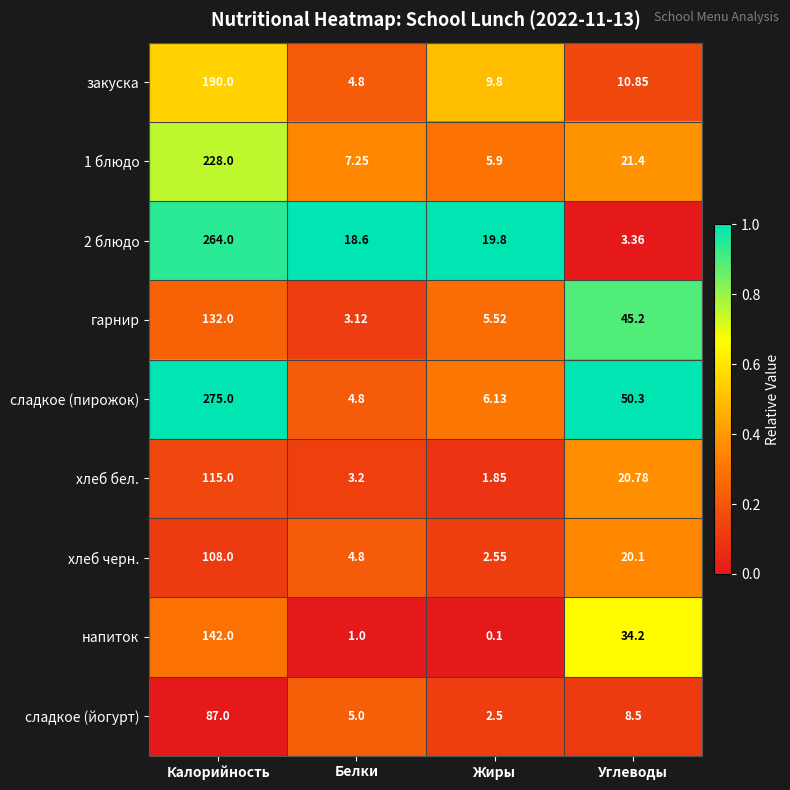

Which series has the largest range (max minus min)?

сладкое (пирожок)